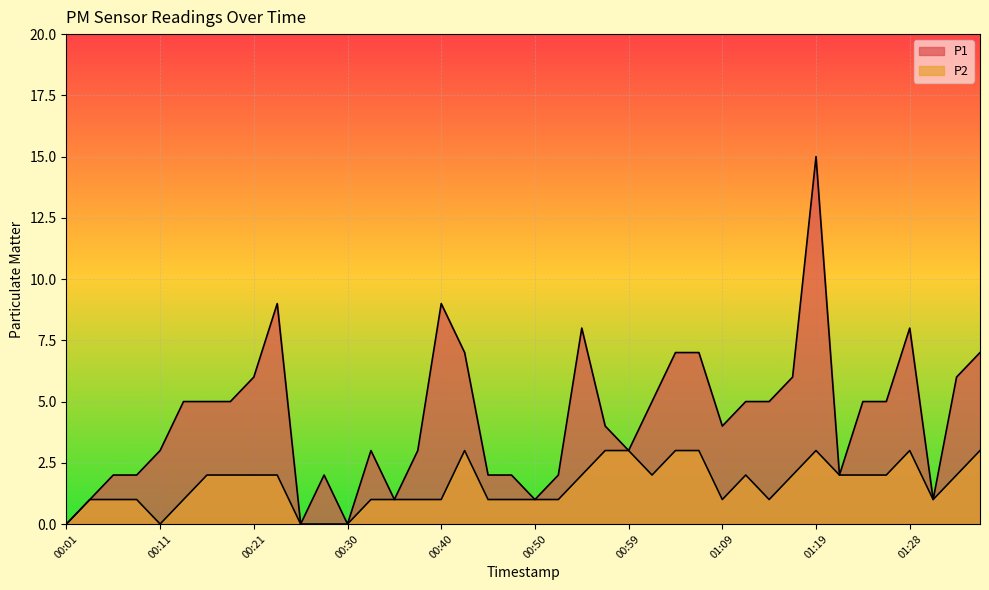

Reading left to right, what are all the values shown in this chart?

P1: 00:01=0	00:04=1	00:06=2	00:09=2	00:11=3	00:13=5	00:16=5	00:18=5	00:21=6	00:23=9	00:26=0	00:28=2	00:30=0	00:33=3	00:35=1	00:38=3	00:40=9	00:42=7	00:45=2	00:47=2	00:50=1	00:52=2	00:55=8	00:57=4	00:59=3	01:02=5	01:04=7	01:07=7	01:09=4	01:11=5	01:14=5	01:16=6	01:19=15	01:21=2	01:24=5	01:26=5	01:28=8	01:31=1	01:33=6	01:36=7
P2: 00:01=0	00:04=1	00:06=1	00:09=1	00:11=0	00:13=1	00:16=2	00:18=2	00:21=2	00:23=2	00:26=0	00:28=0	00:30=0	00:33=1	00:35=1	00:38=1	00:40=1	00:42=3	00:45=1	00:47=1	00:50=1	00:52=1	00:55=2	00:57=3	00:59=3	01:02=2	01:04=3	01:07=3	01:09=1	01:11=2	01:14=1	01:16=2	01:19=3	01:21=2	01:24=2	01:26=2	01:28=3	01:31=1	01:33=2	01:36=3